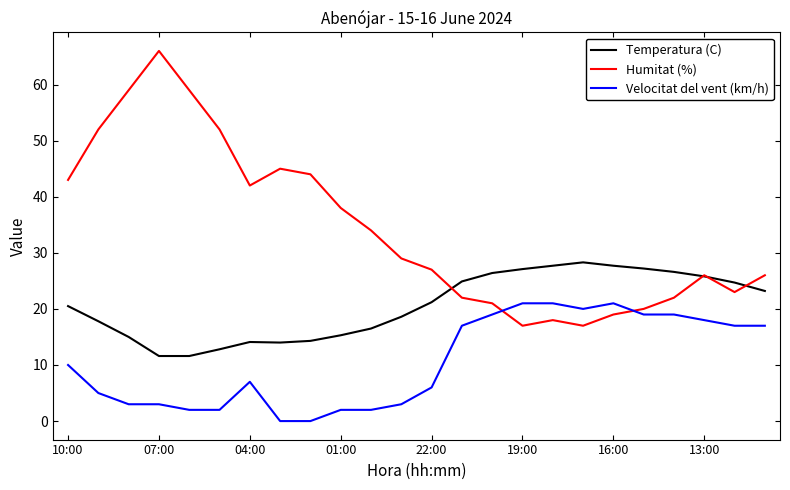

How many lines are shown in the chart?

3